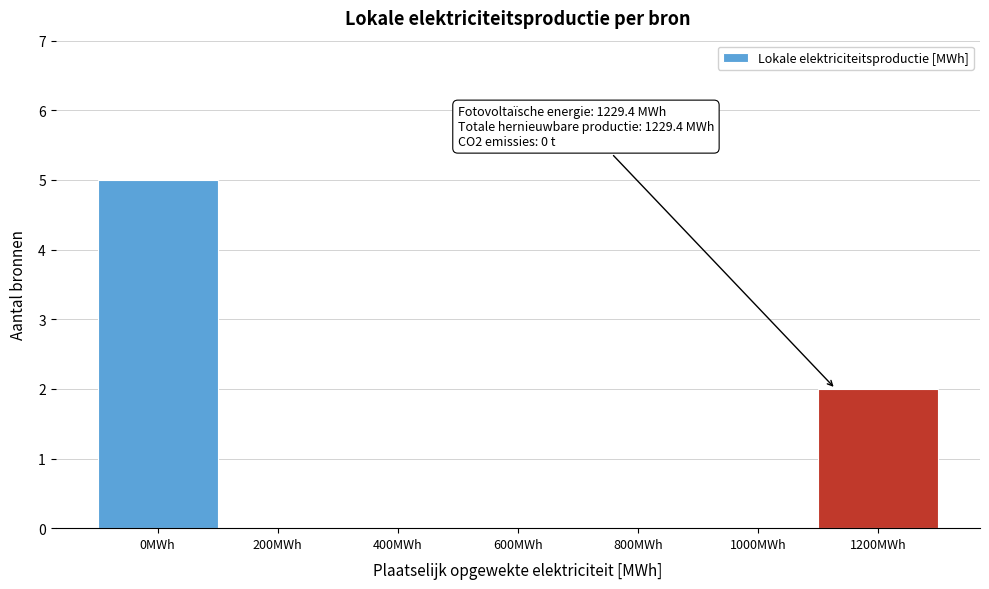

Reading left to right, list all the values displayed in this chart.

0MWh=5	200MWh=0	400MWh=0	600MWh=0	800MWh=0	1000MWh=0	1200MWh=2